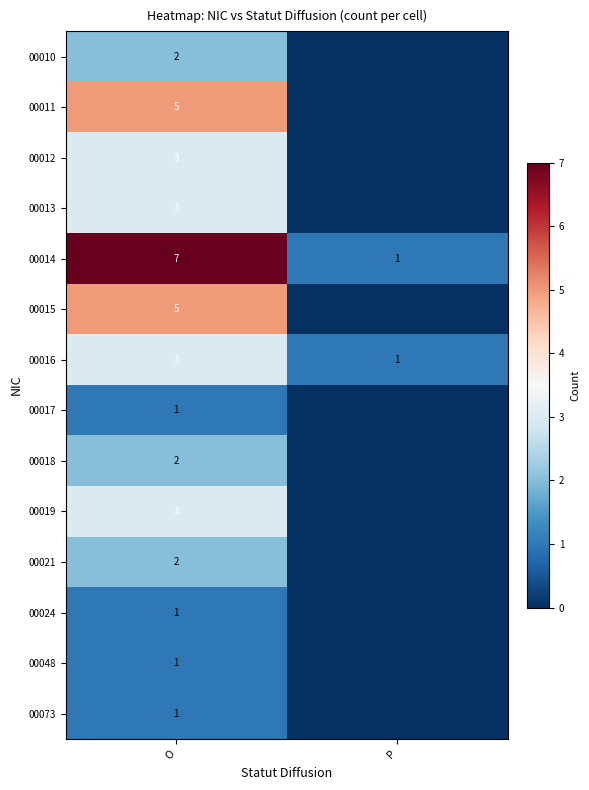

What is the difference between the highest and lowest values at O?

6